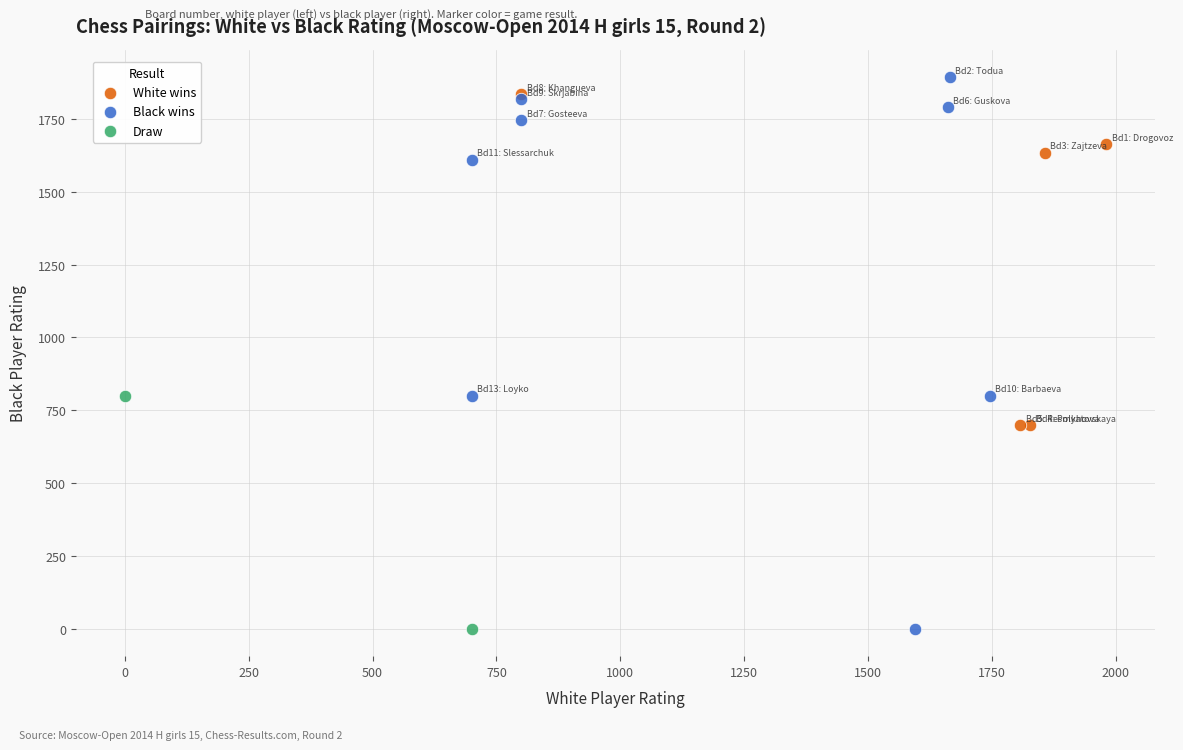

Which series has the largest Y range (max minus min)?

Black wins